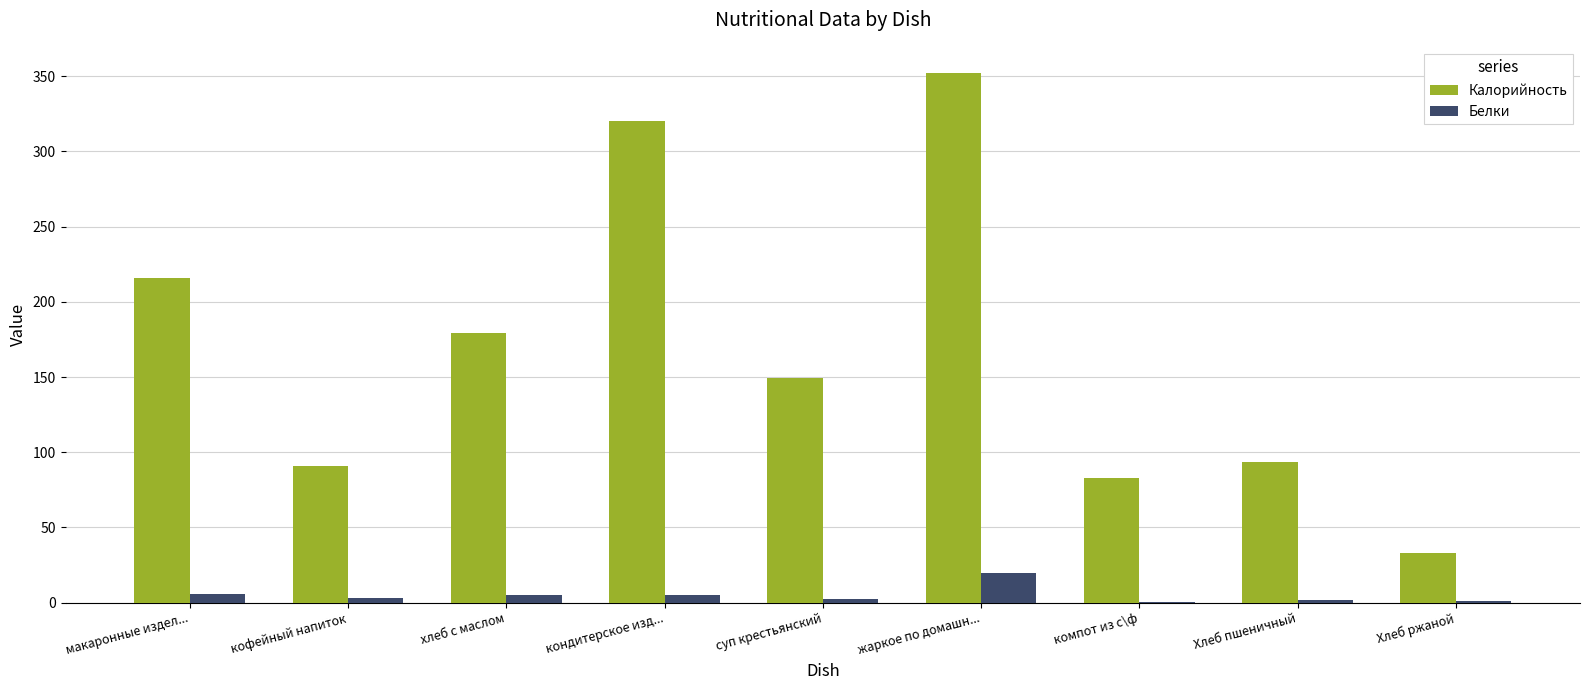

What is the total value across all series at макаронные издел...?

222.0